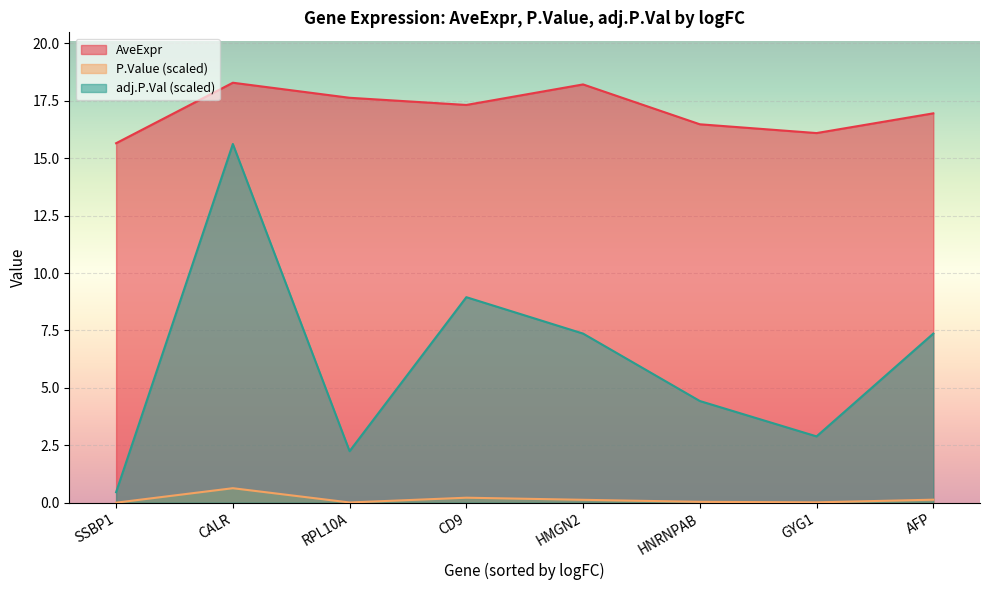

Is it true that adj.P.Val (scaled) equals 2.2 at RPL10A?

True